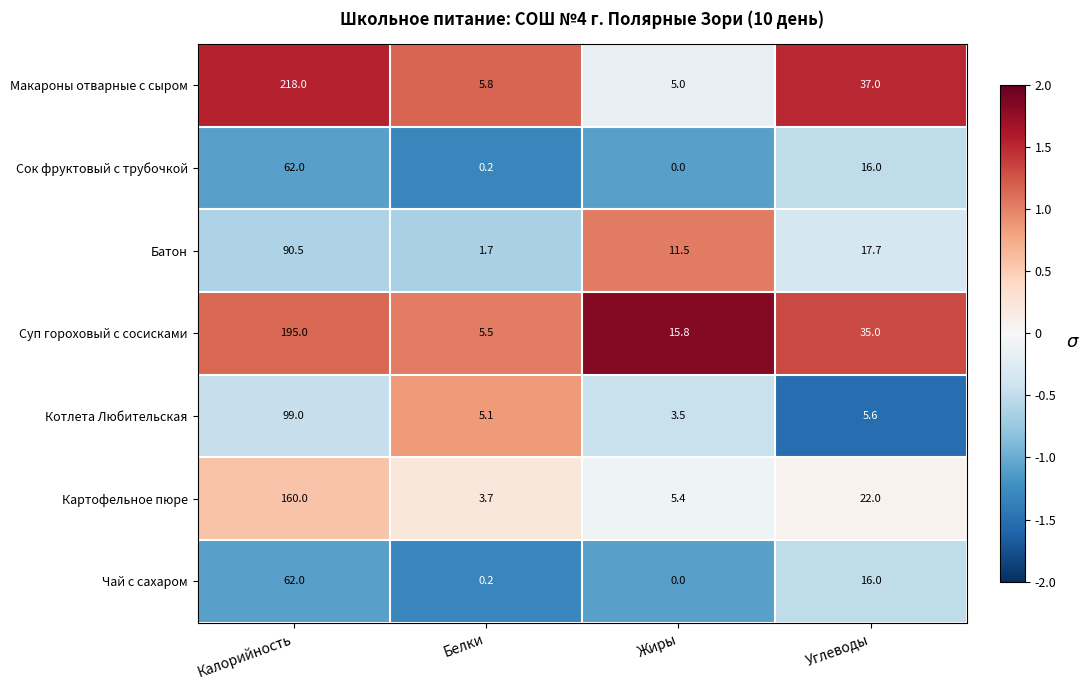

Which series has the largest total across all categories?

Макароны отварные с сыром